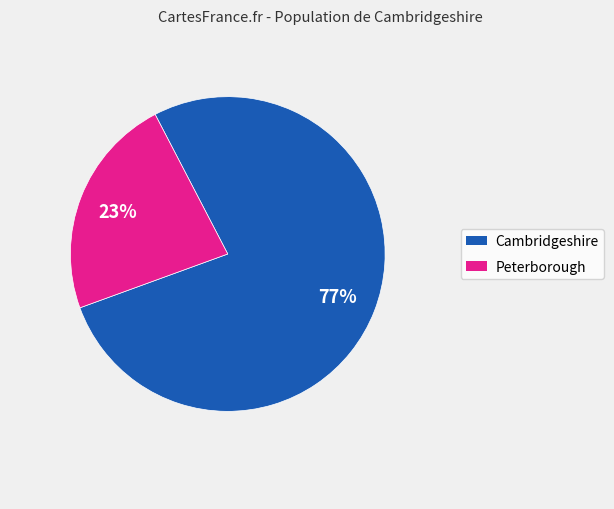

Is it true that Peterborough is 23% of the pie?

True